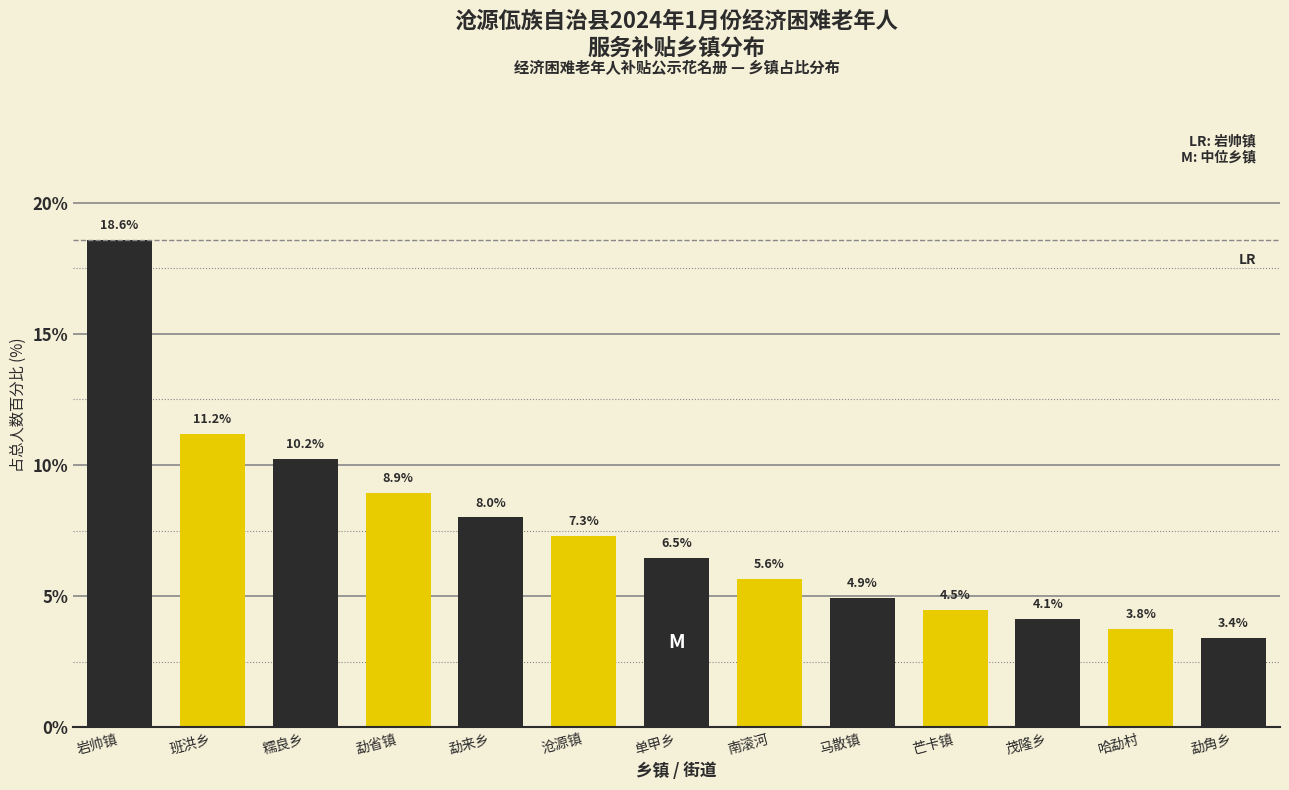

Reading left to right, transcribe all the data shown in this chart.

18.6	11.2	10.2	8.9	8.0	7.3	6.5	5.6	4.9	4.5	4.1	3.8	3.4